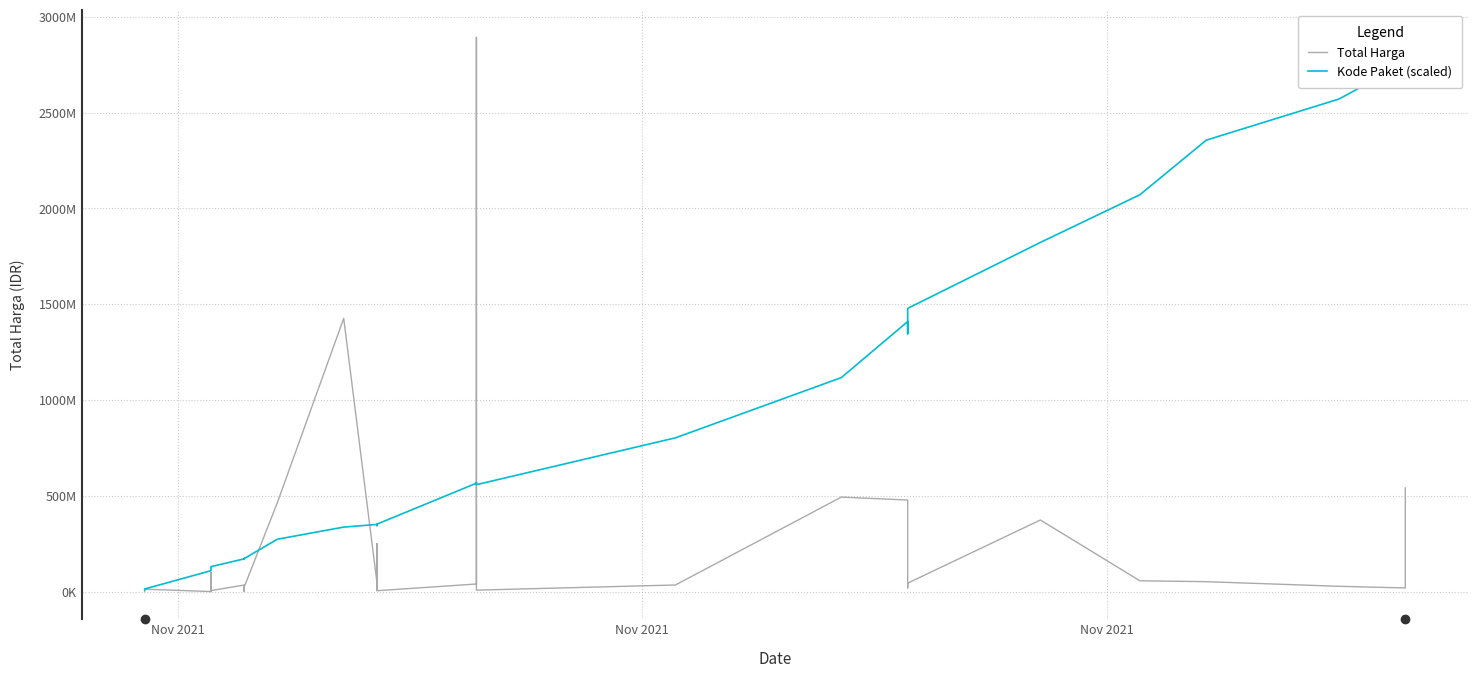

In Kode Paket (scaled), how many points are higher than both neighbors (excluding endpoints)?

5